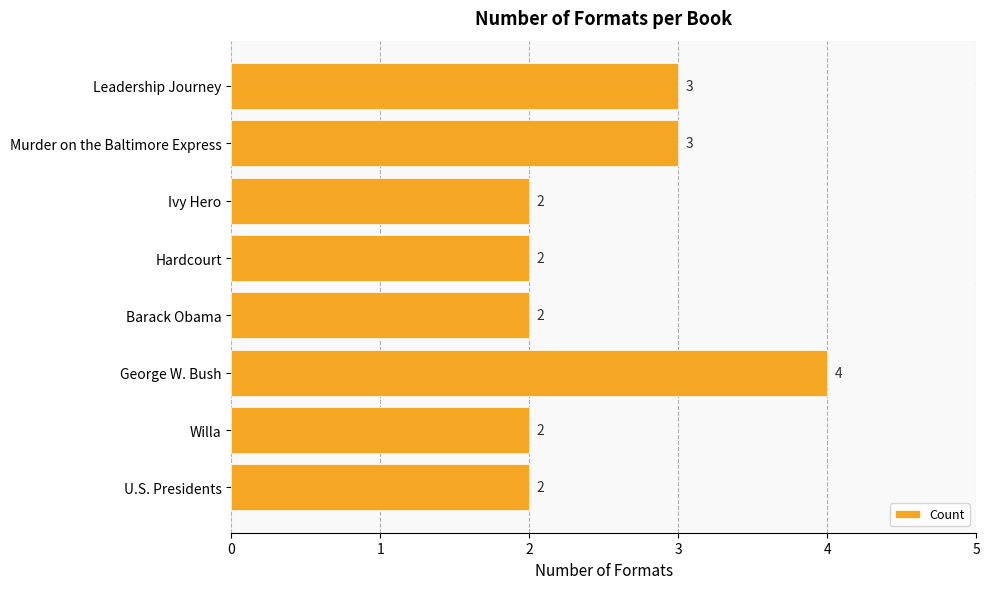

Approximately how many times larger is the value at Willa compared to George W. Bush?

0.5